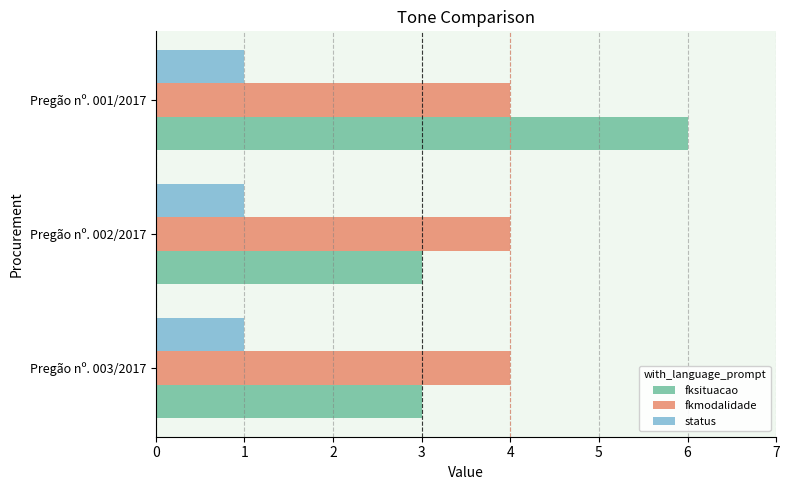

Which category has the highest value across all series?

Pregão nº. 001/2017